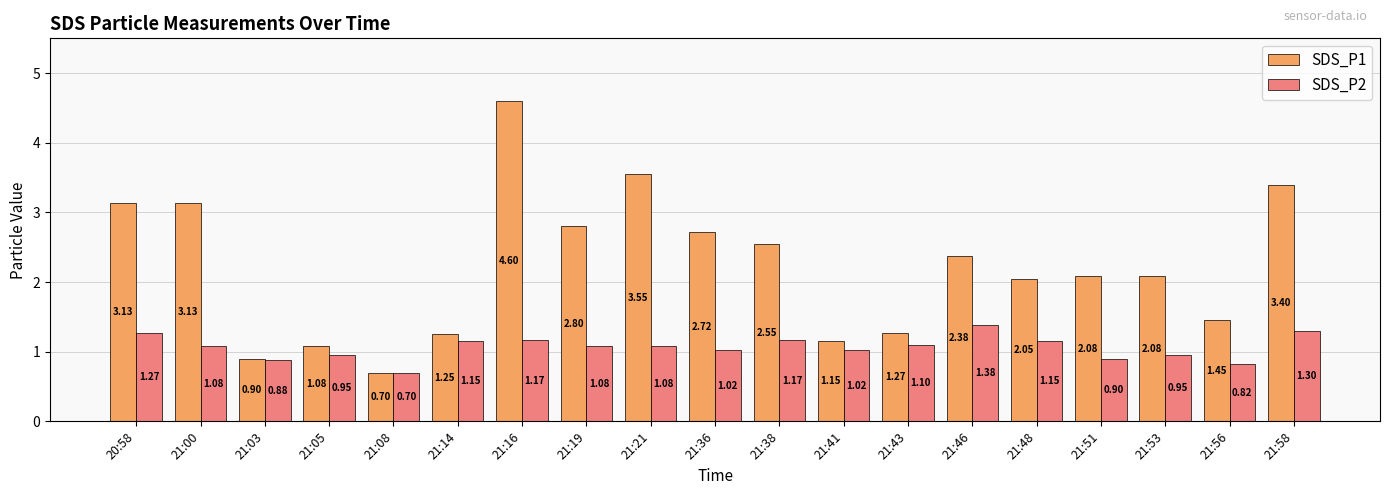

What is the difference between the highest and lowest values at 20:58?

1.9